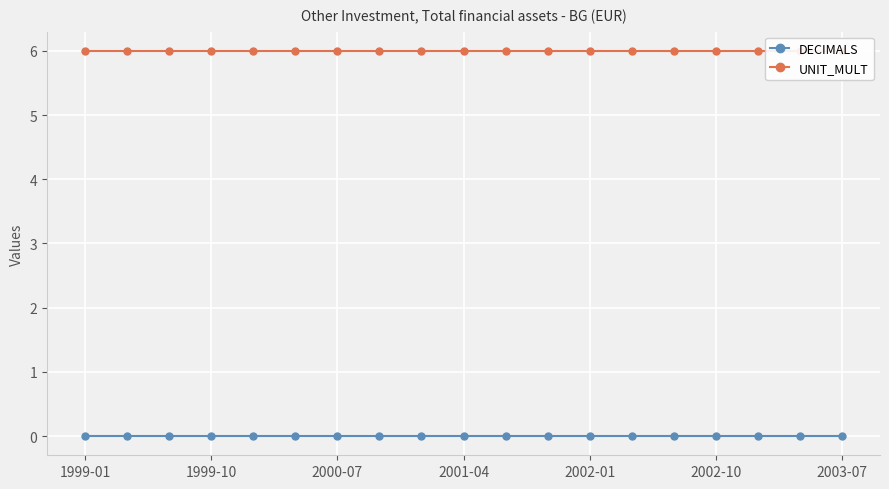

True or false: UNIT_MULT has more than 1 interior local peaks.

False